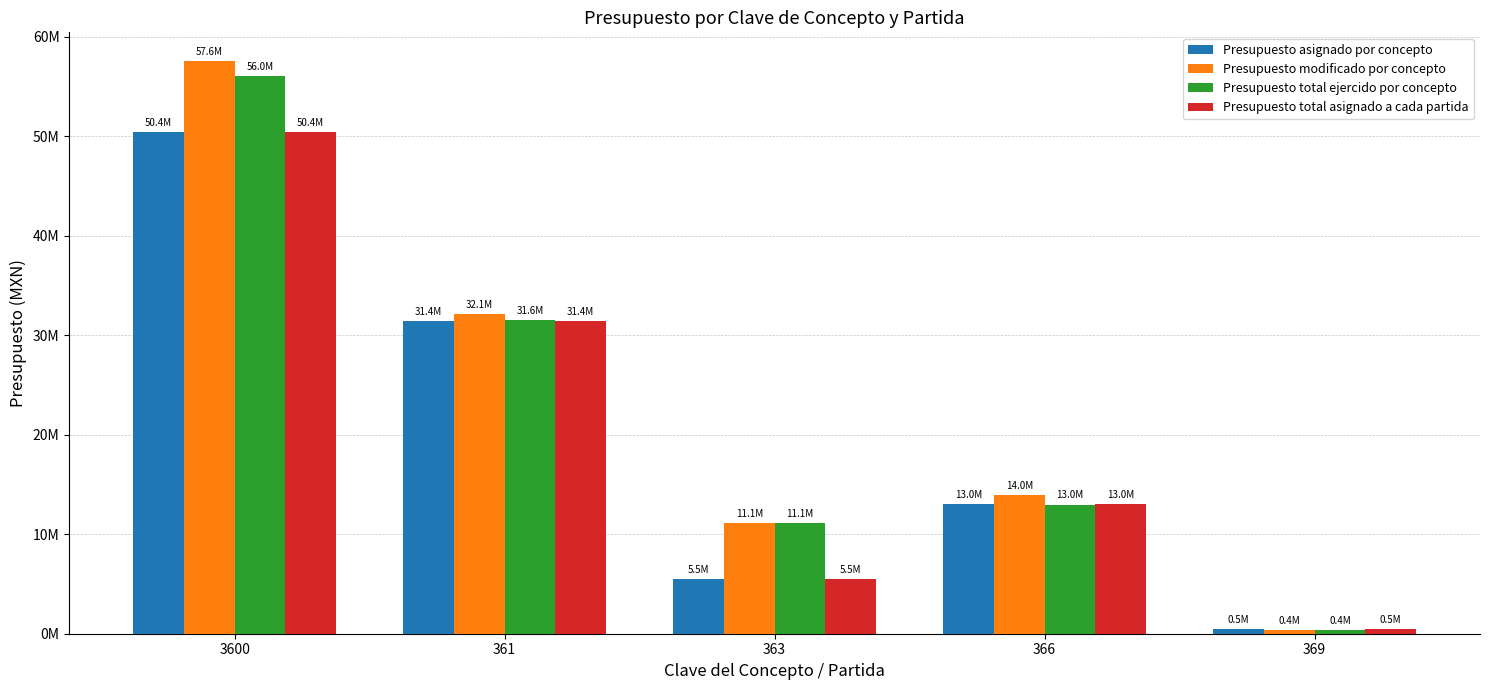

What are all the series names shown in the legend?

Presupuesto asignado por concepto, Presupuesto modificado por concepto, Presupuesto total ejercido por concepto, Presupuesto total asignado a cada partida